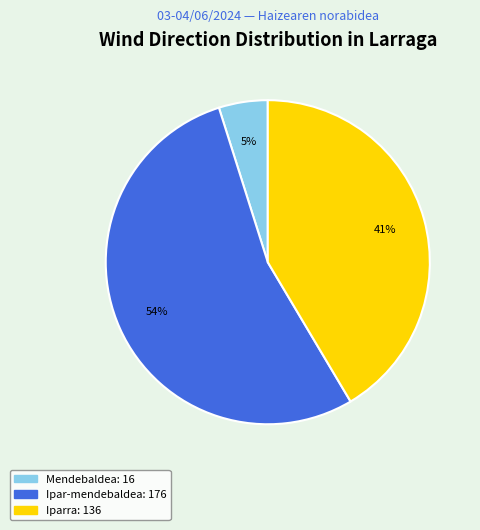

How many segments does this pie chart have?

3